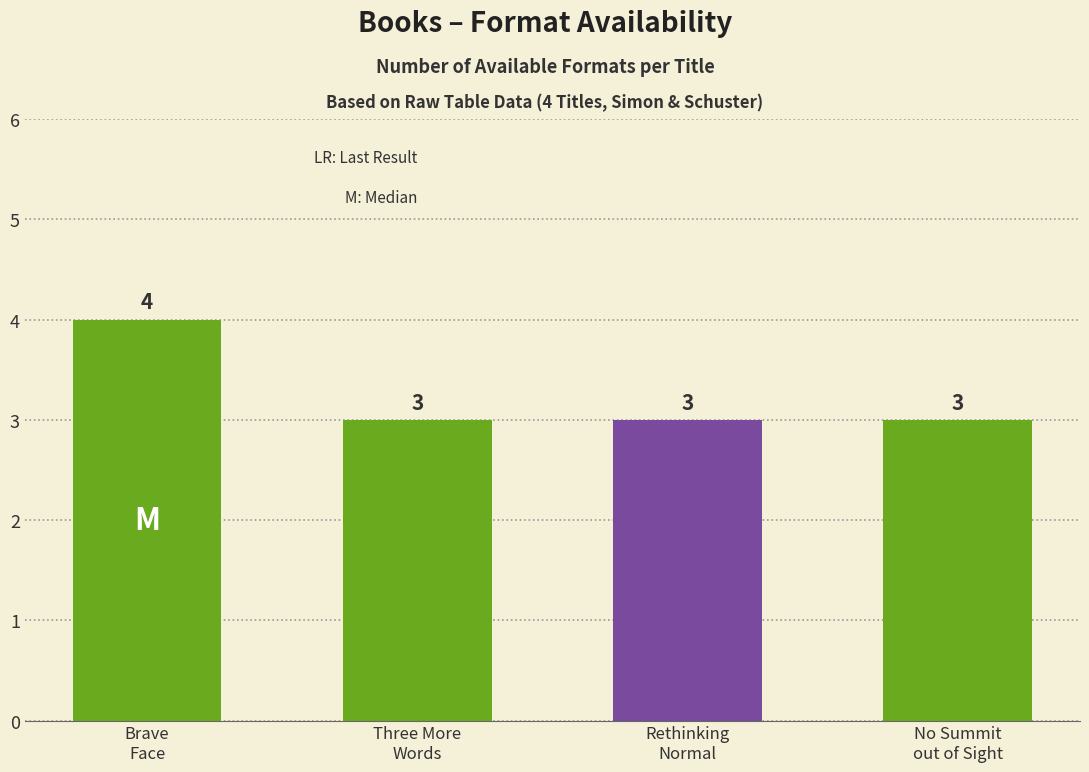

List the labels in order of value, largest first.

Brave Face, Three More Words, Rethinking Normal, No Summit out of Sight